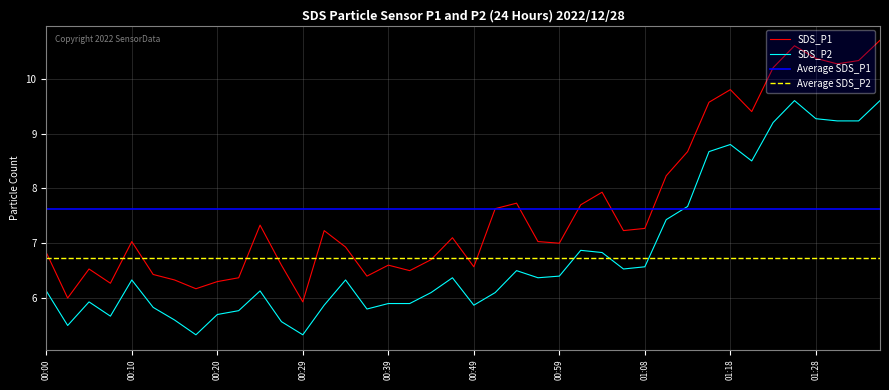

At which category does SDS_P1 reach its first local valley?

00:02